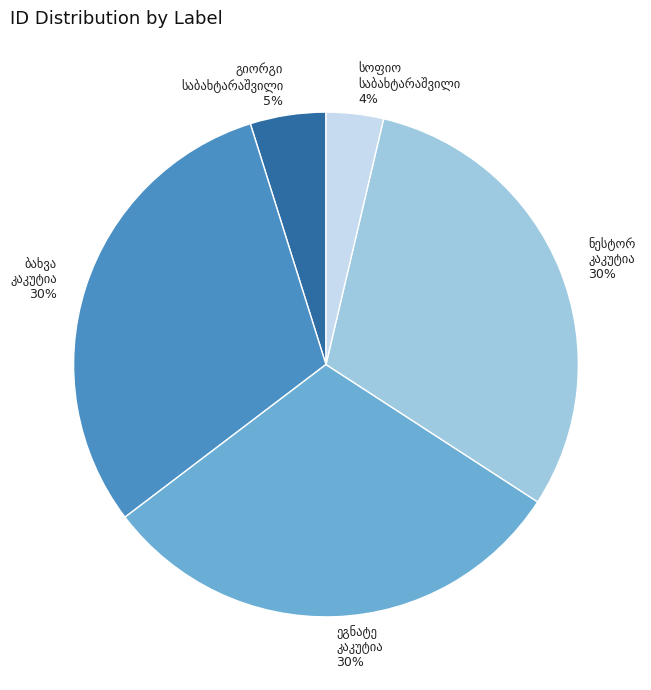

Does any single category account for the majority?

No